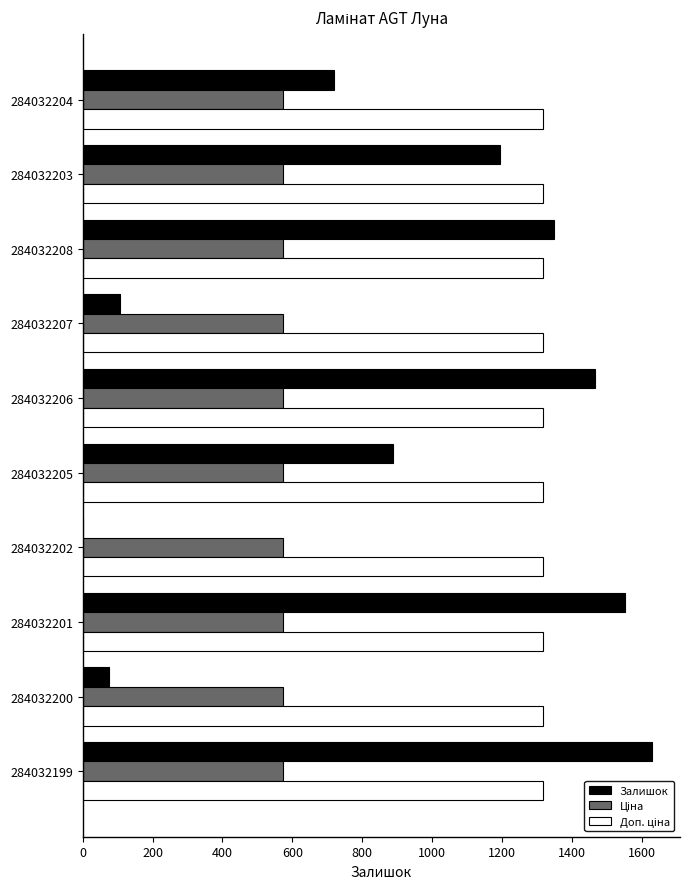

Between 284032203 and 284032208, which series saw the biggest shift?

Залишок